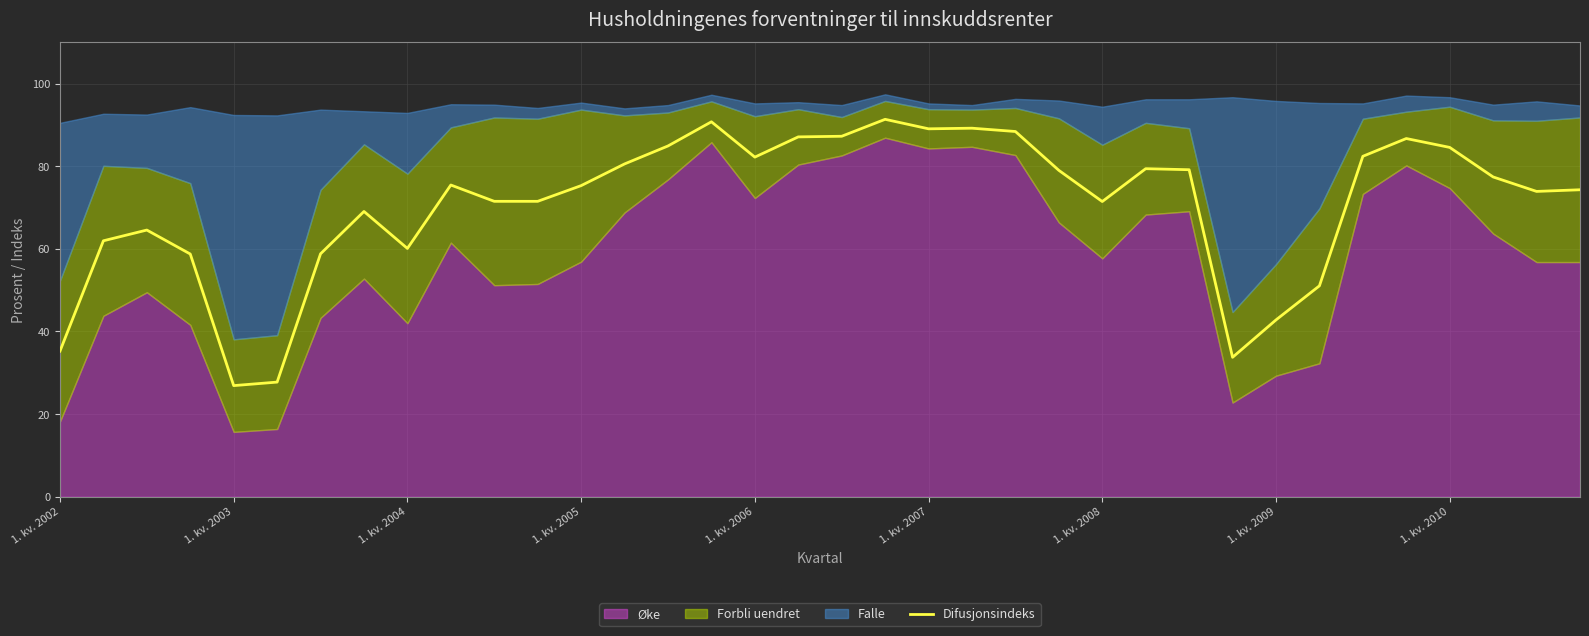

What is the minimum value for Difusjonsindeks?

26.9